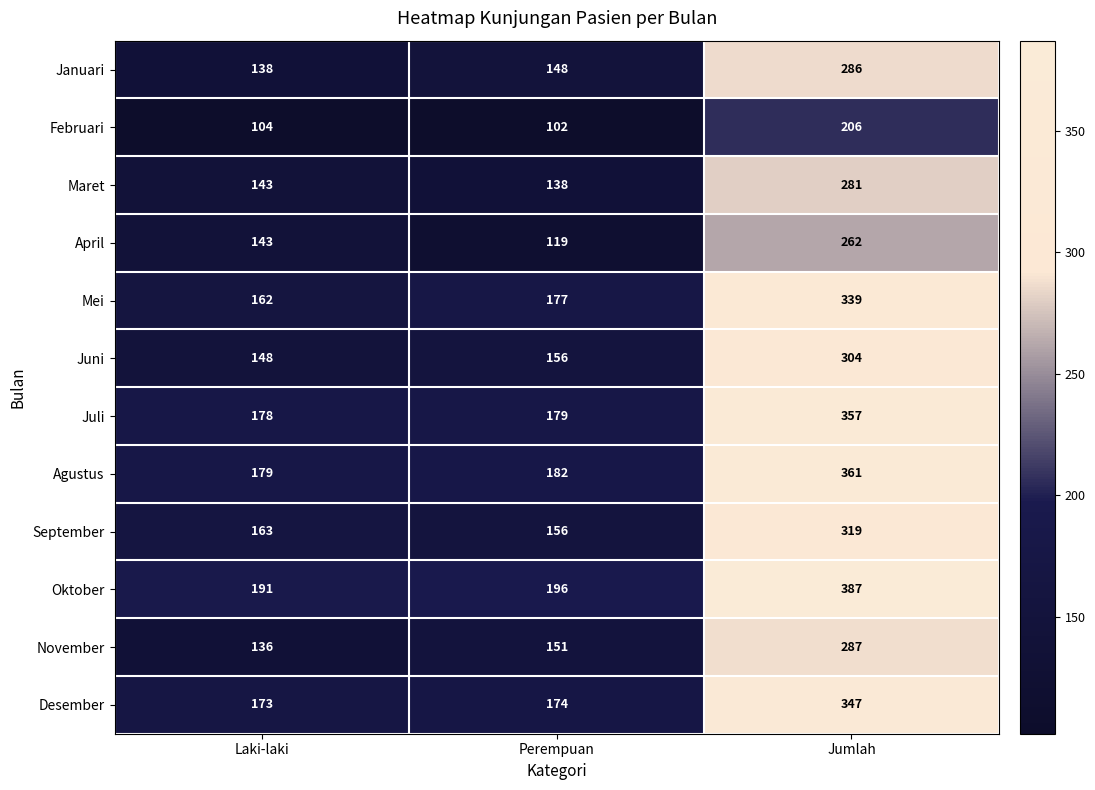

What is the smallest value displayed?

102